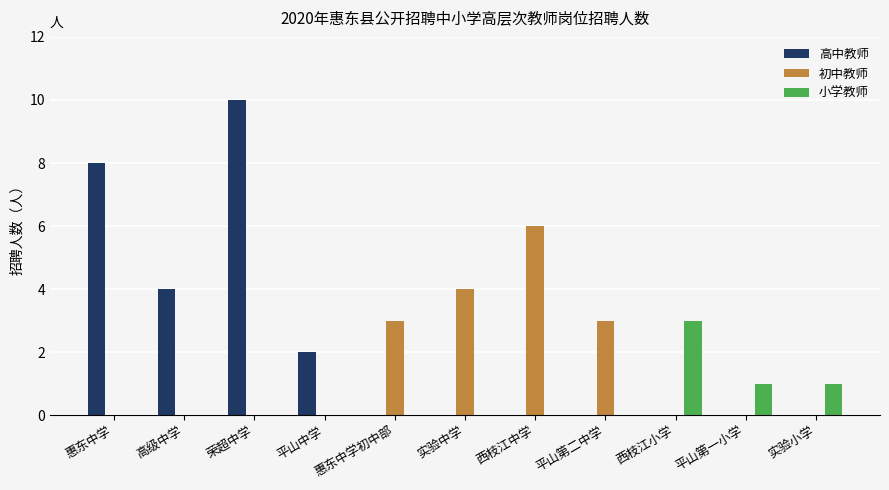

Between 平山中学 and 平山第一小学, which series saw the biggest shift?

高中教师